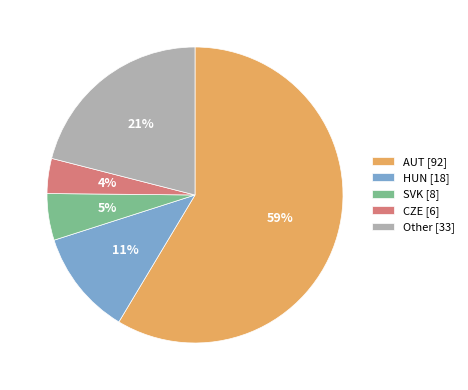

Is there a majority slice in this chart?

Yes